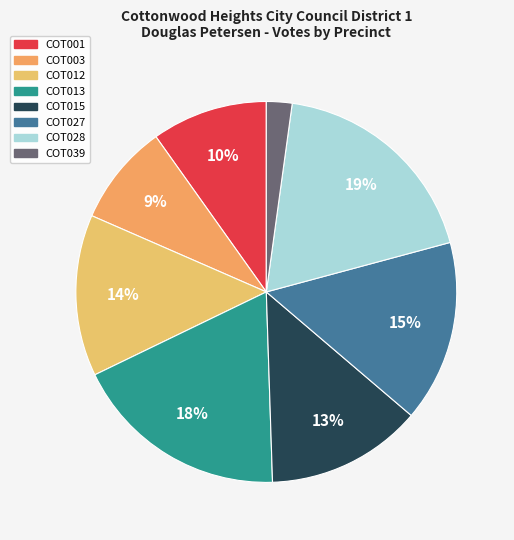

What is the change in value from COT012 to COT039?

-122